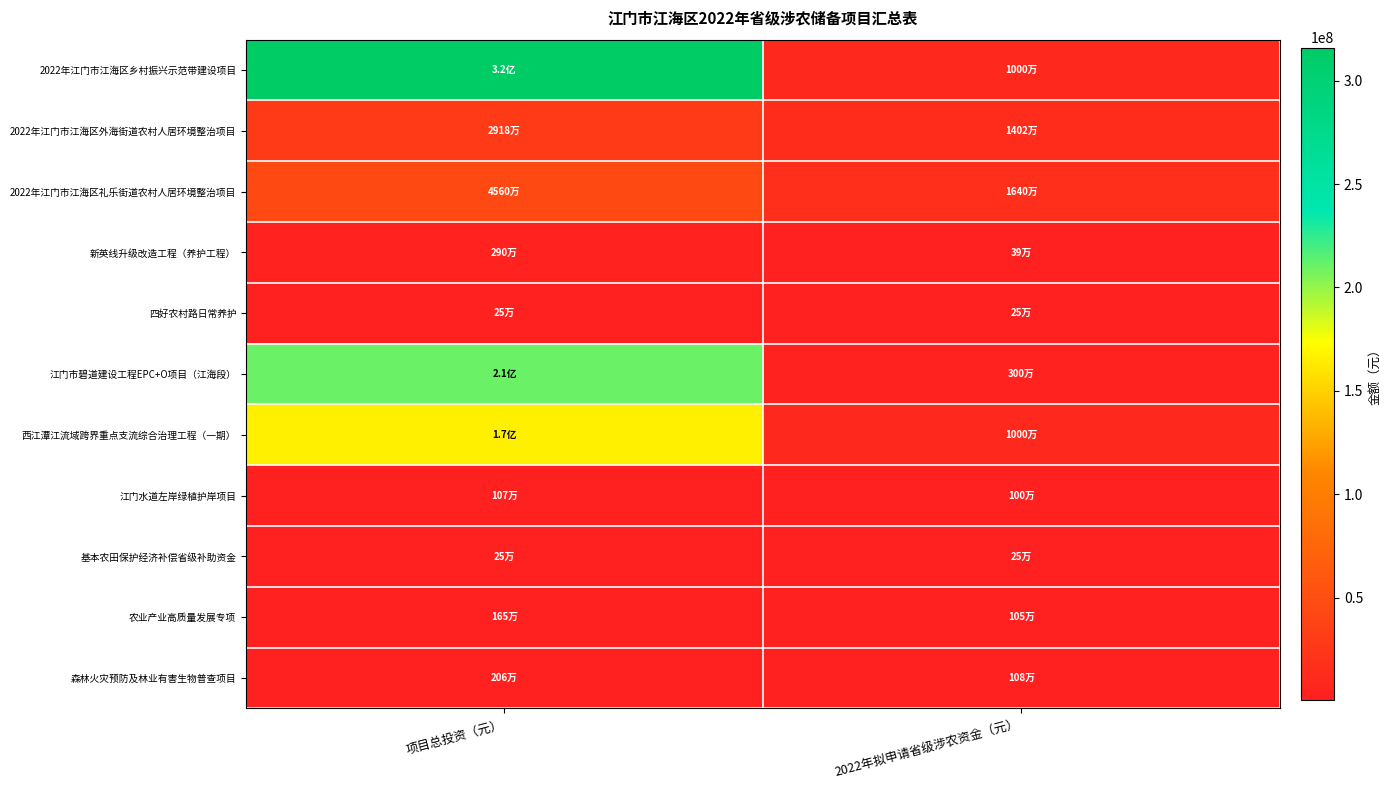

At which category is the sum across all series the highest?

项目总投资（元）